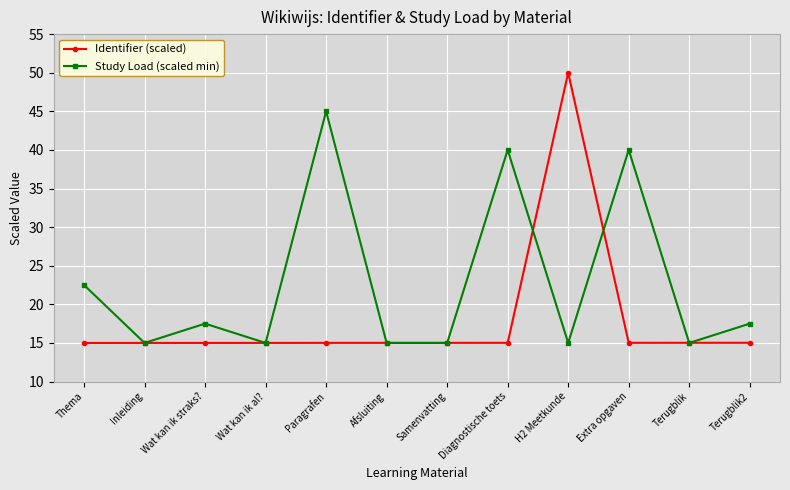

True or false: Identifier (scaled) has a value of 26.0 at Diagnostische toets.

False